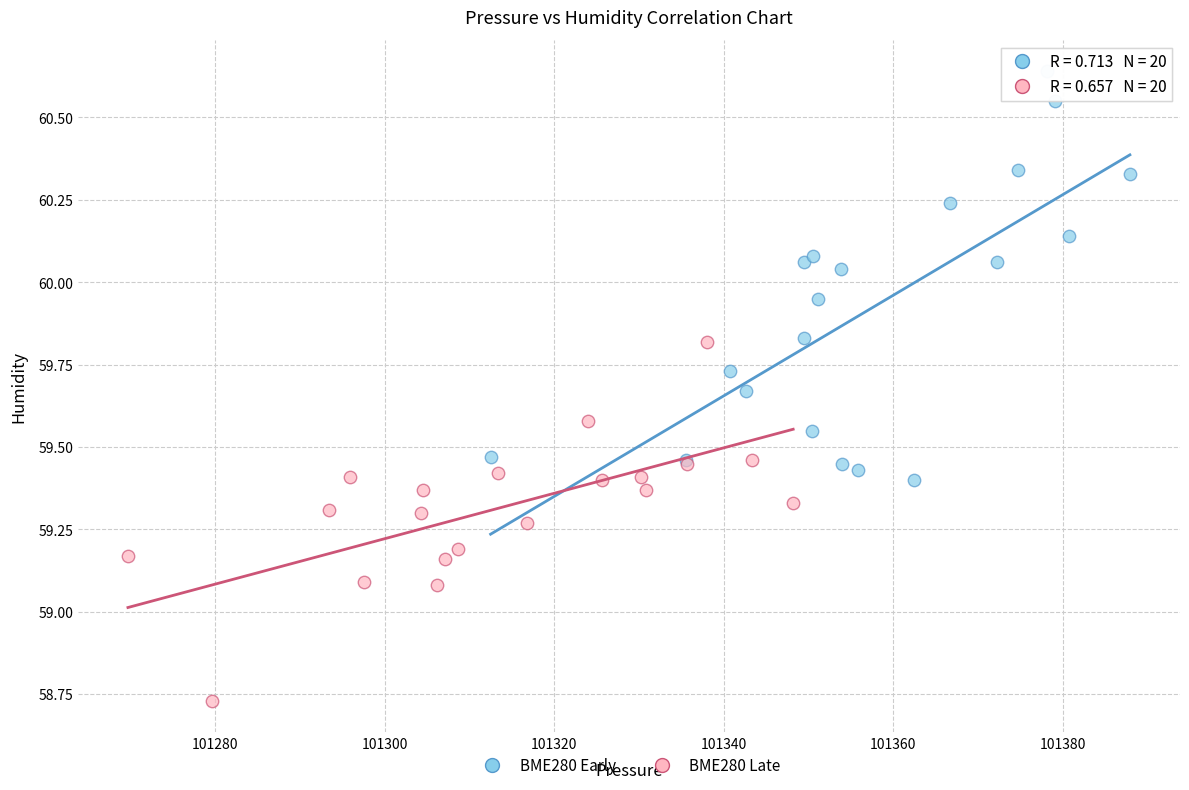

Which series reaches the minimum Y coordinate?

BME280 Late